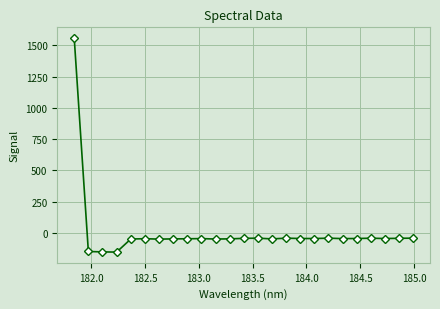

What is the difference between the maximum and minimum values?

1711.3